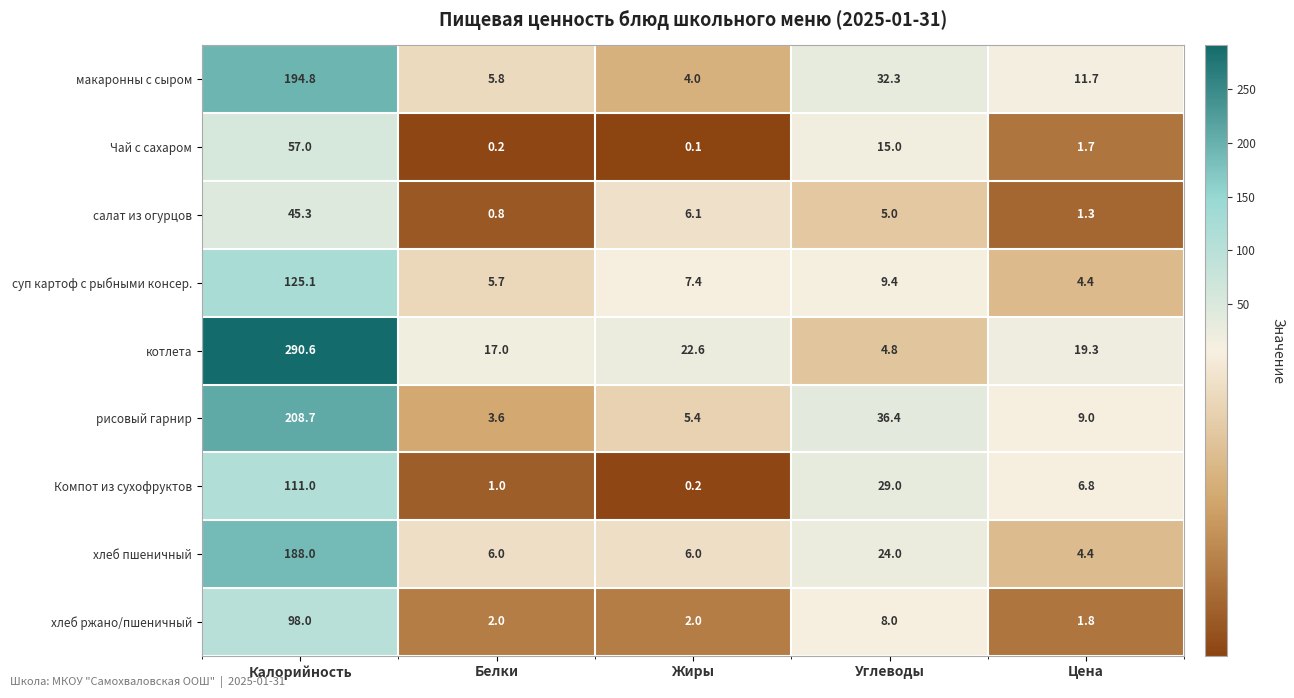

What is the sum of the салат из огурцов values at Цена and Белки?

2.1